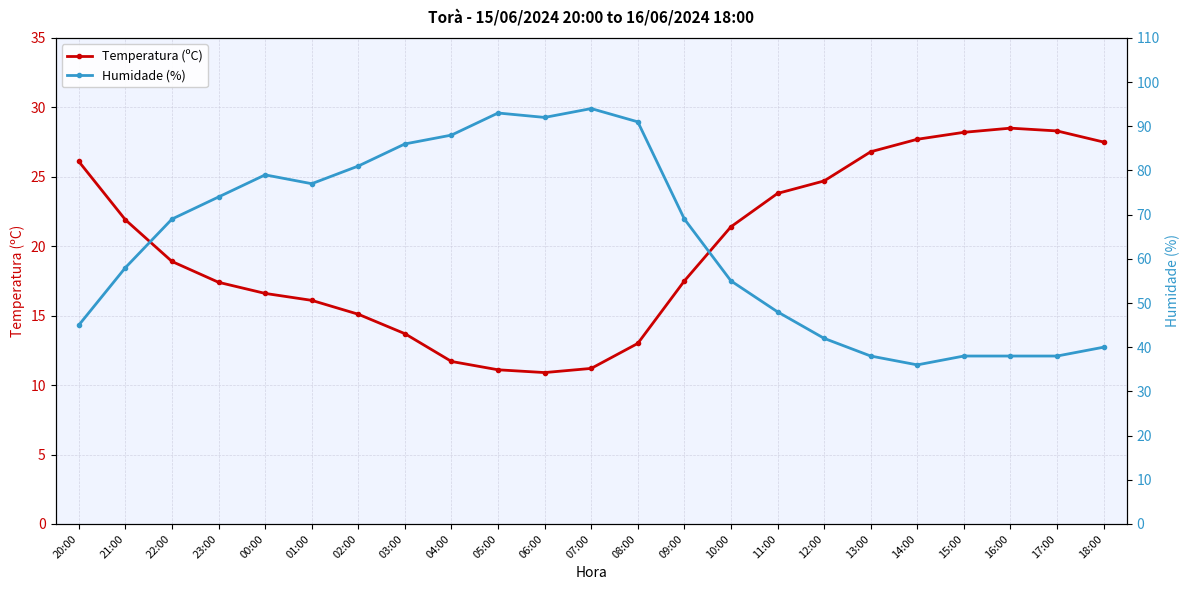

What is the average value of the Humidade (%) series?

63.9